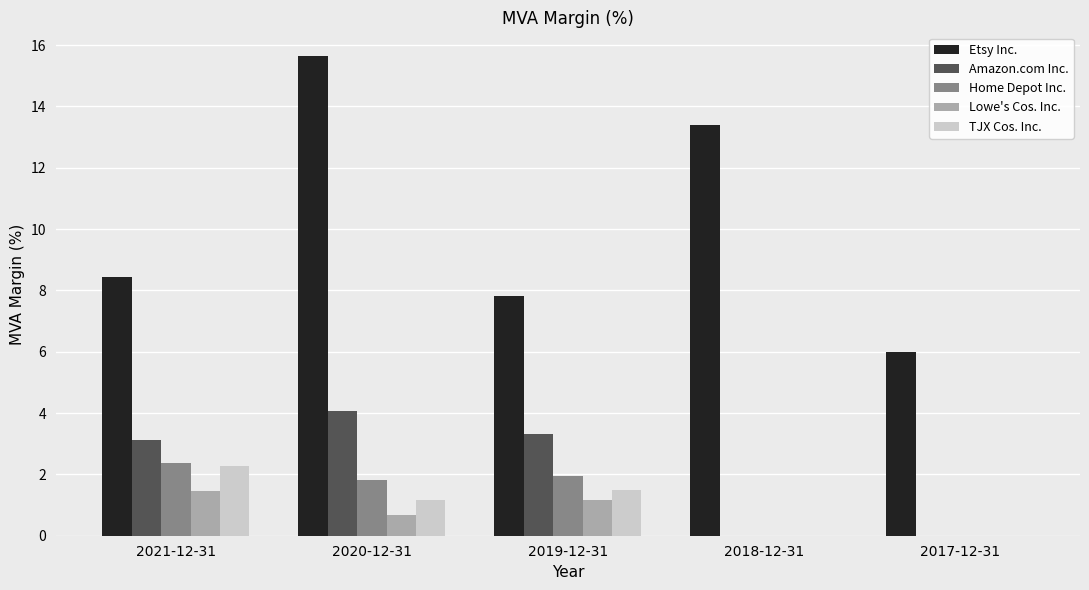

How many Home Depot Inc. values are between 0 and 1?

2